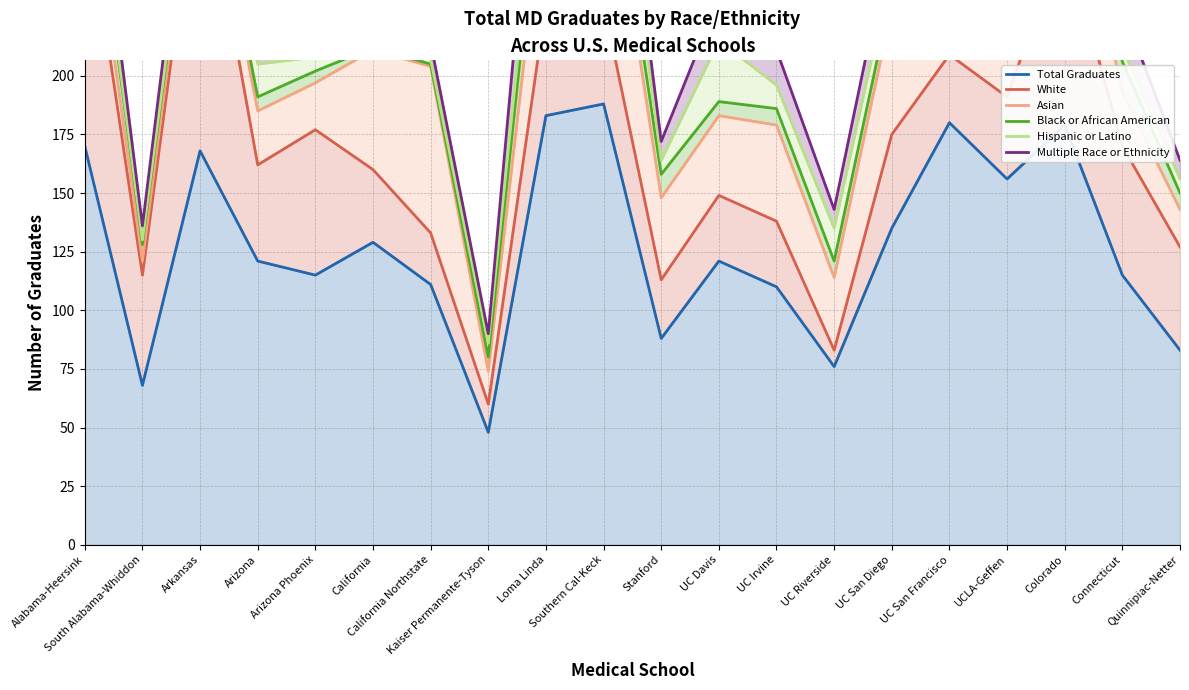

What is the greatest value displayed?

367